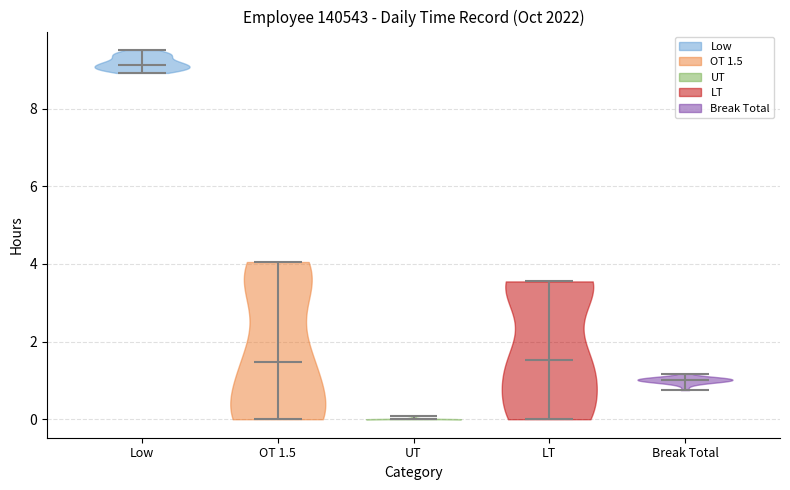

What is the lowest point the violin for OT 1.5 reaches on the y-axis? The values are not printed on the chart, so give them approximately, as read against the axis.

0.0